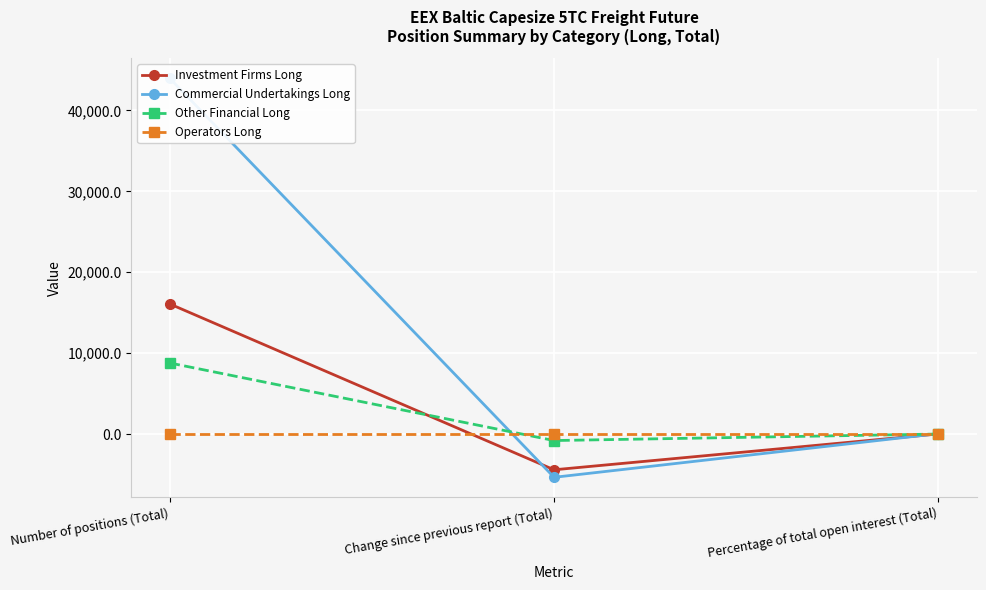

Which series changed the most between Change since previous report (Total) and Percentage of total open interest (Total)?

Commercial Undertakings Long